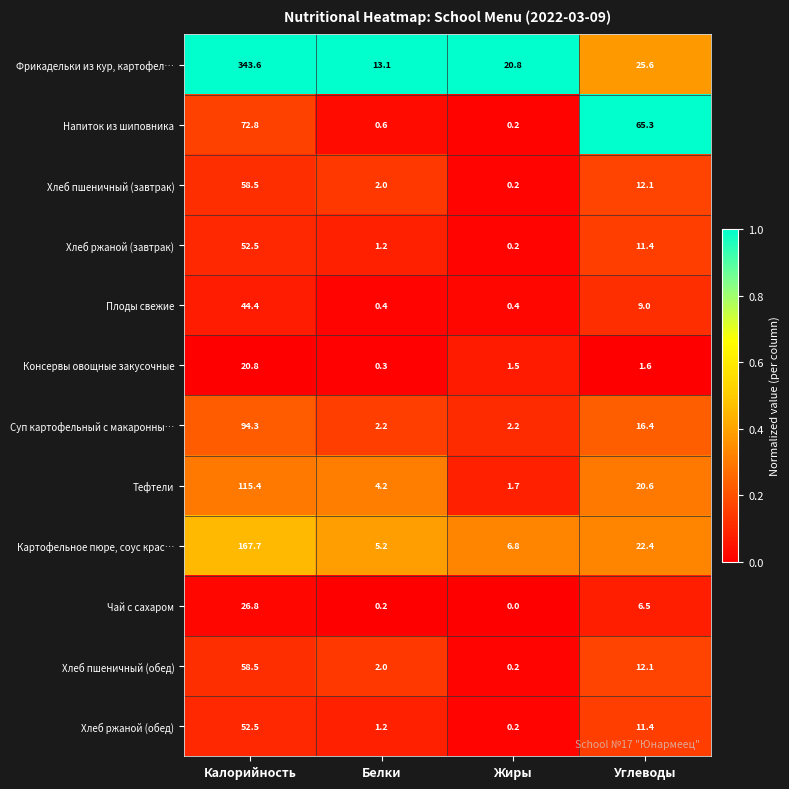

Which series has the widest spread of values?

Фрикадельки из кур, картофел…